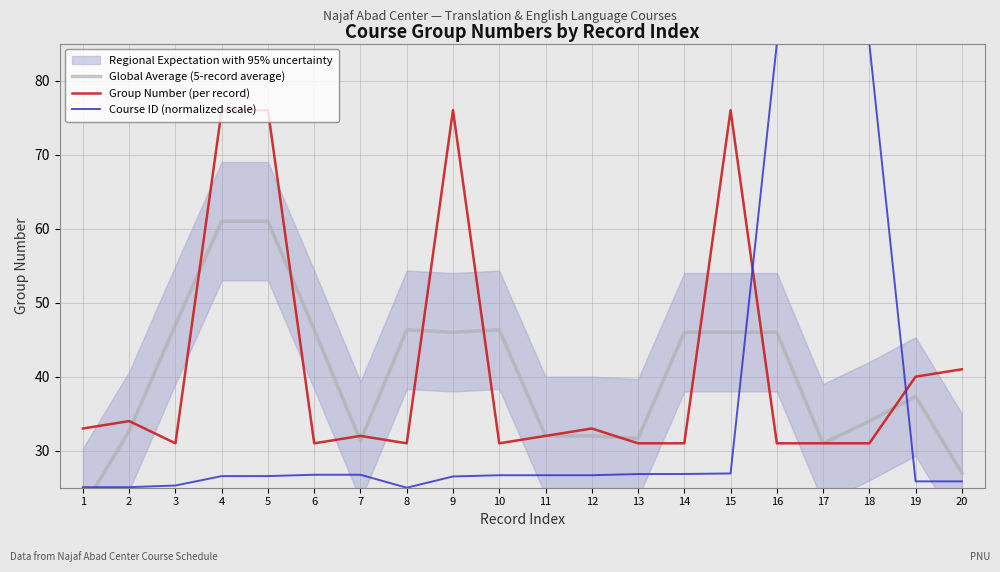

Which series has the largest total across all categories?

Group Number (per record)